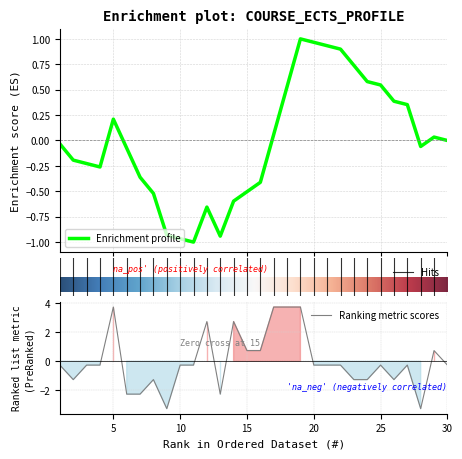

List the labels in order of value, largest first.

5, 17, 18, 19, 12, 14, 15, 16, 29, 1, 3, 4, 10, 11, 20, 21, 22, 25, 27, 30, 2, 8, 23, 24, 26, 6, 7, 13, 9, 28